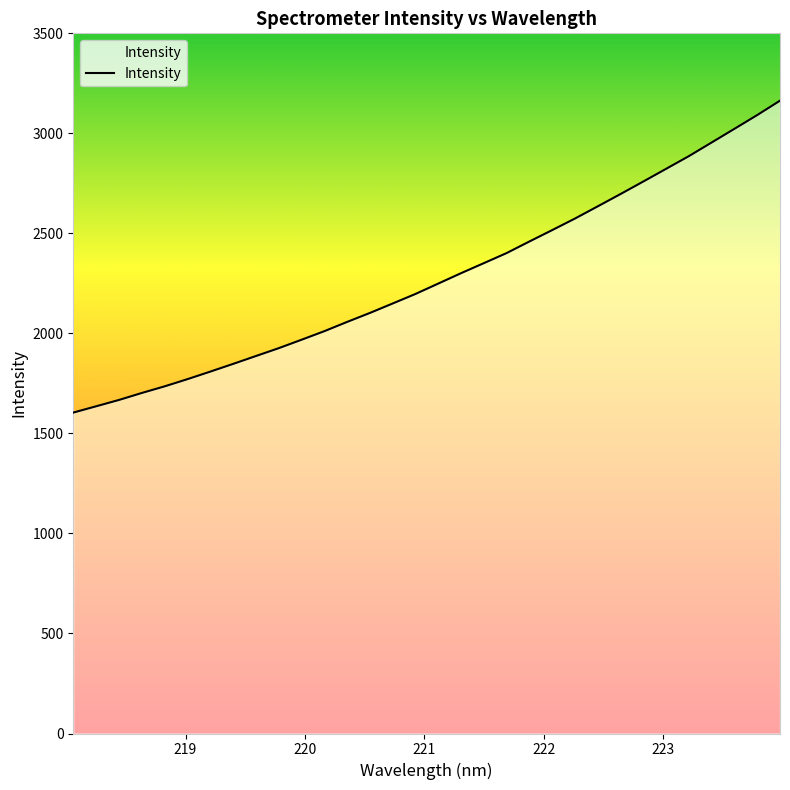

What is the maximum value shown in the chart?

3163.4